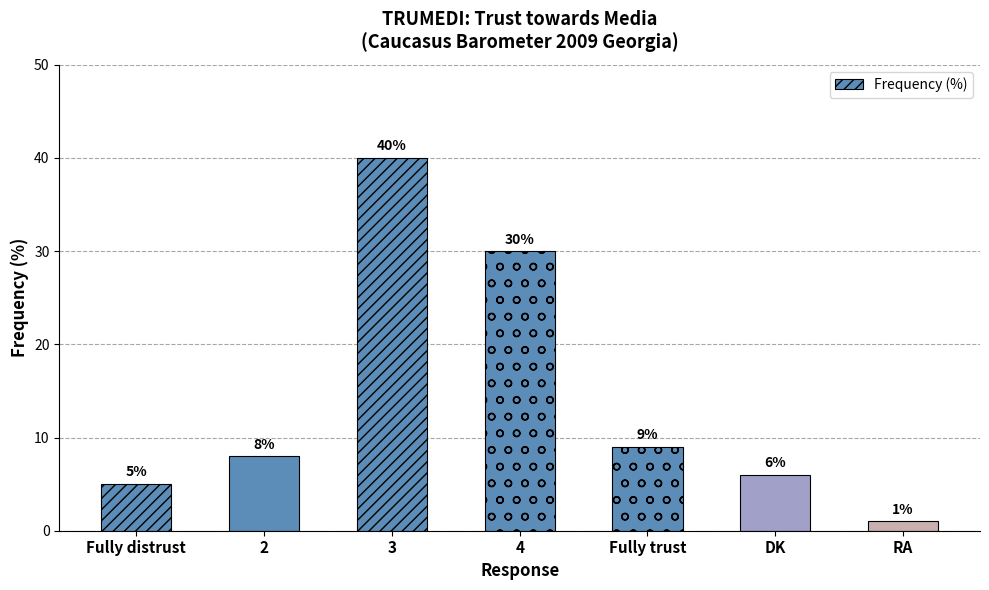

What is the difference between the values at 4 and RA?

29